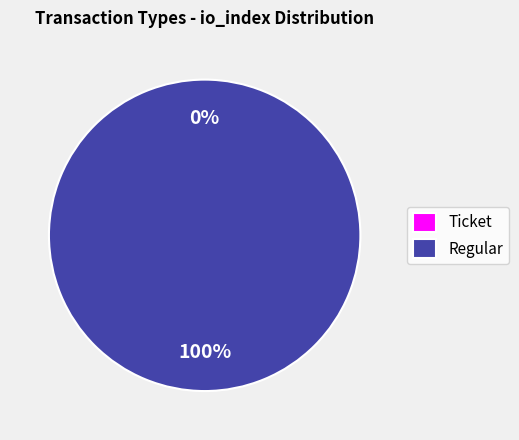

Combined, do Ticket and Regular account for over 50%?

Yes